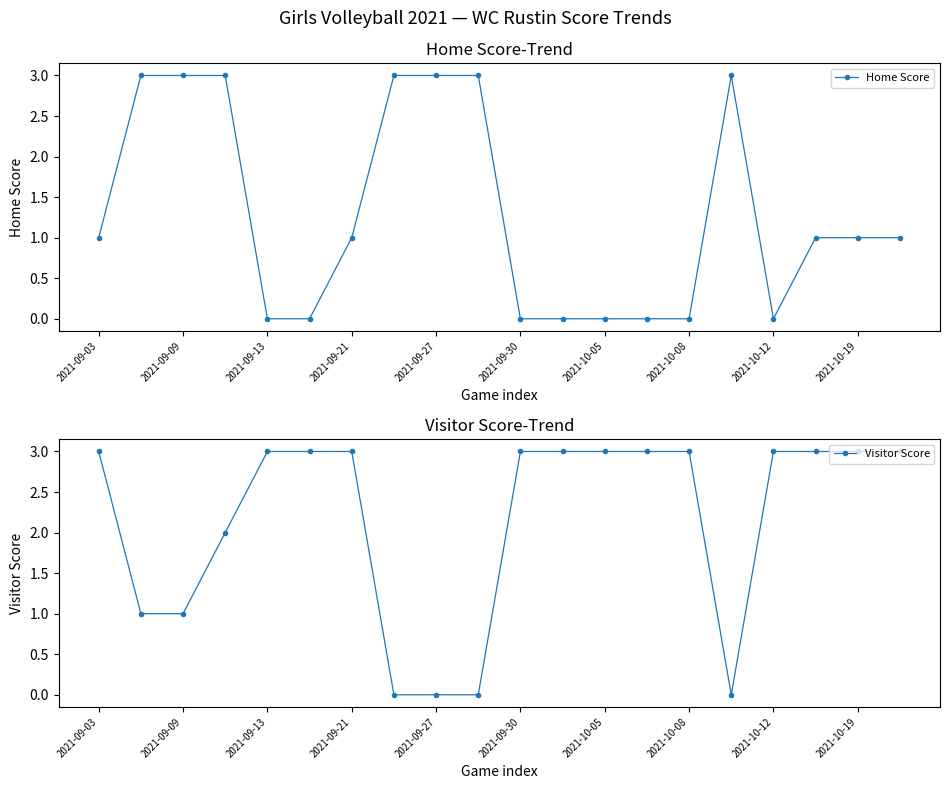

Which series has the largest range (max minus min)?

Home Score